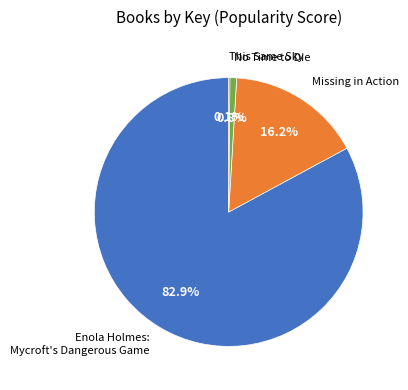

Is there any slice that represents more than half of the pie?

Yes